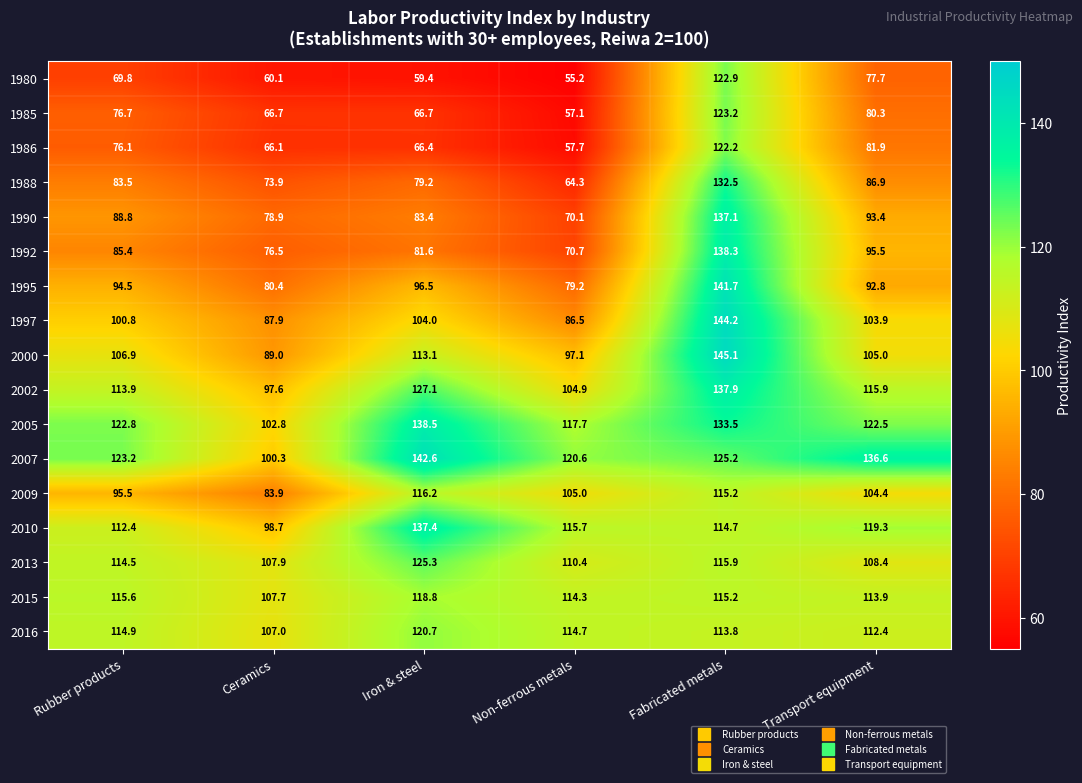

How many series are shown in this chart?

17